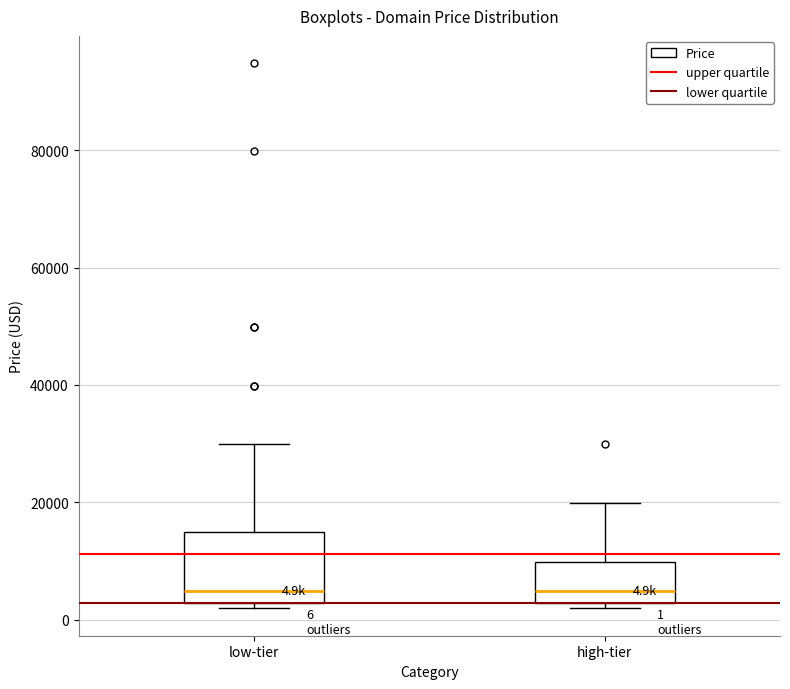

Comparing the boxes themselves (not the whiskers), which one is the tallest?

low-tier